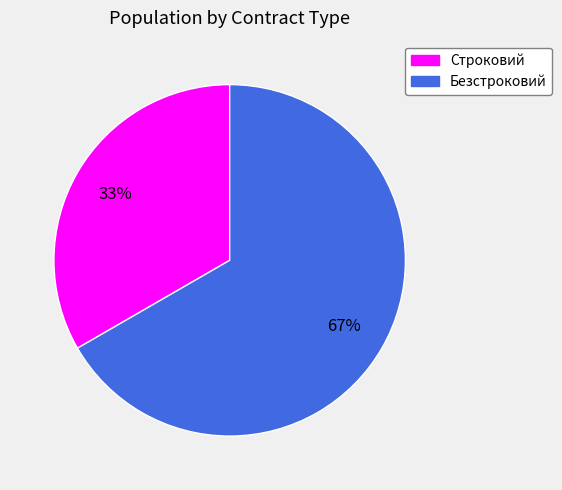

Is there a majority slice in this chart?

Yes